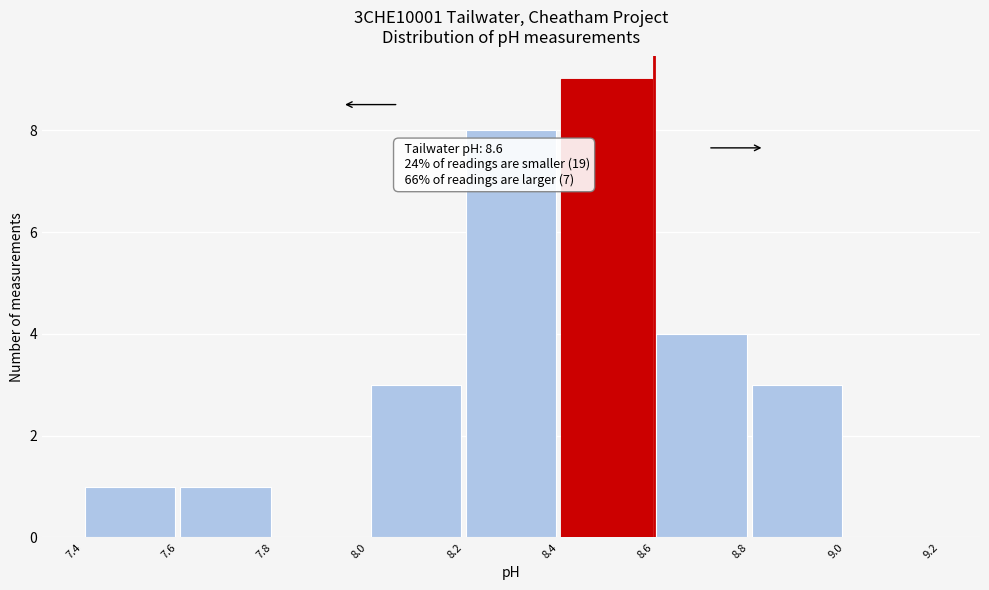

Which range on the x-axis has the tallest bar?

8.4 to 8.6